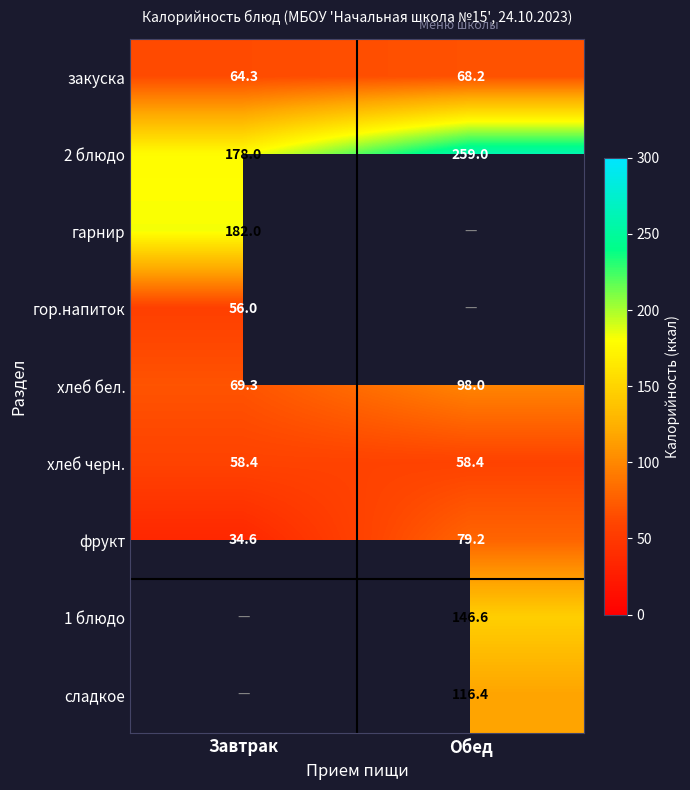

Is the value of фрукт at Обед greater than the value of 1 блюдо at Обед?

No